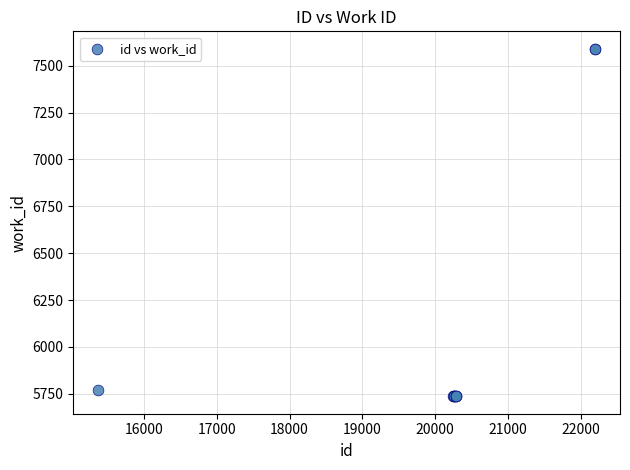

What Y value in the scatter plot is closest to 6663?

5768